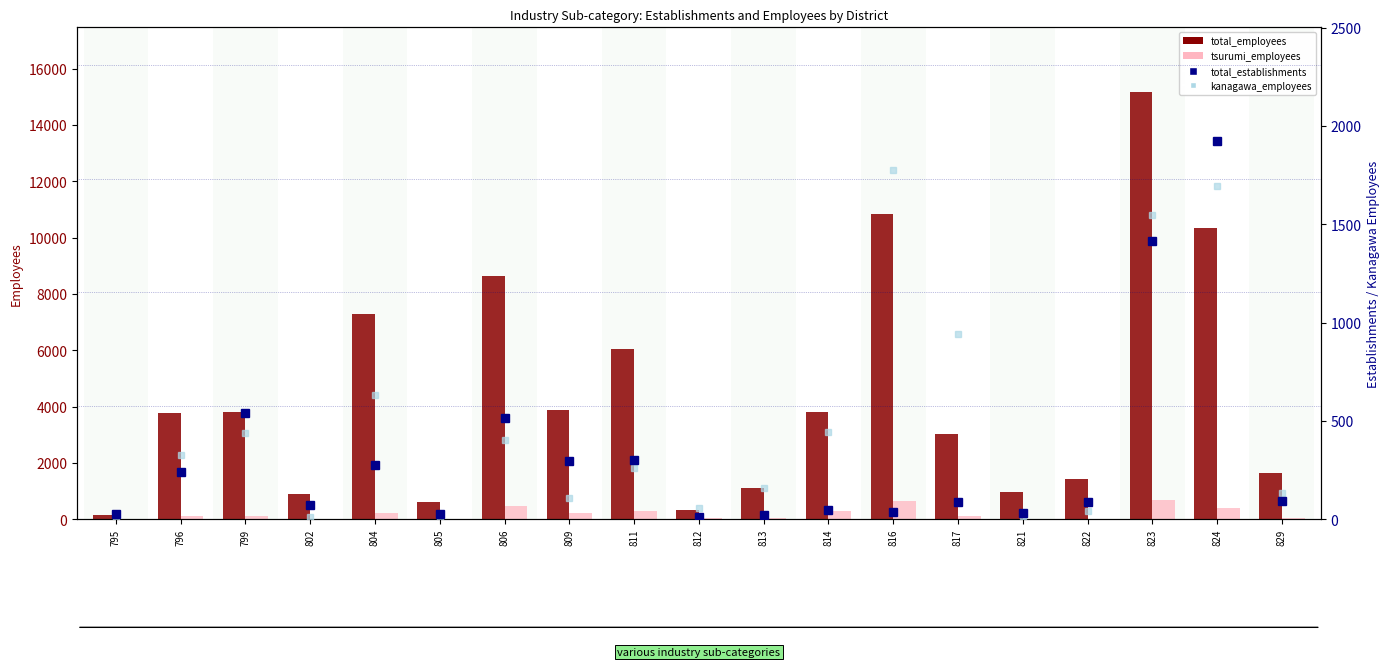

Which series has the widest spread of values?

total_employees